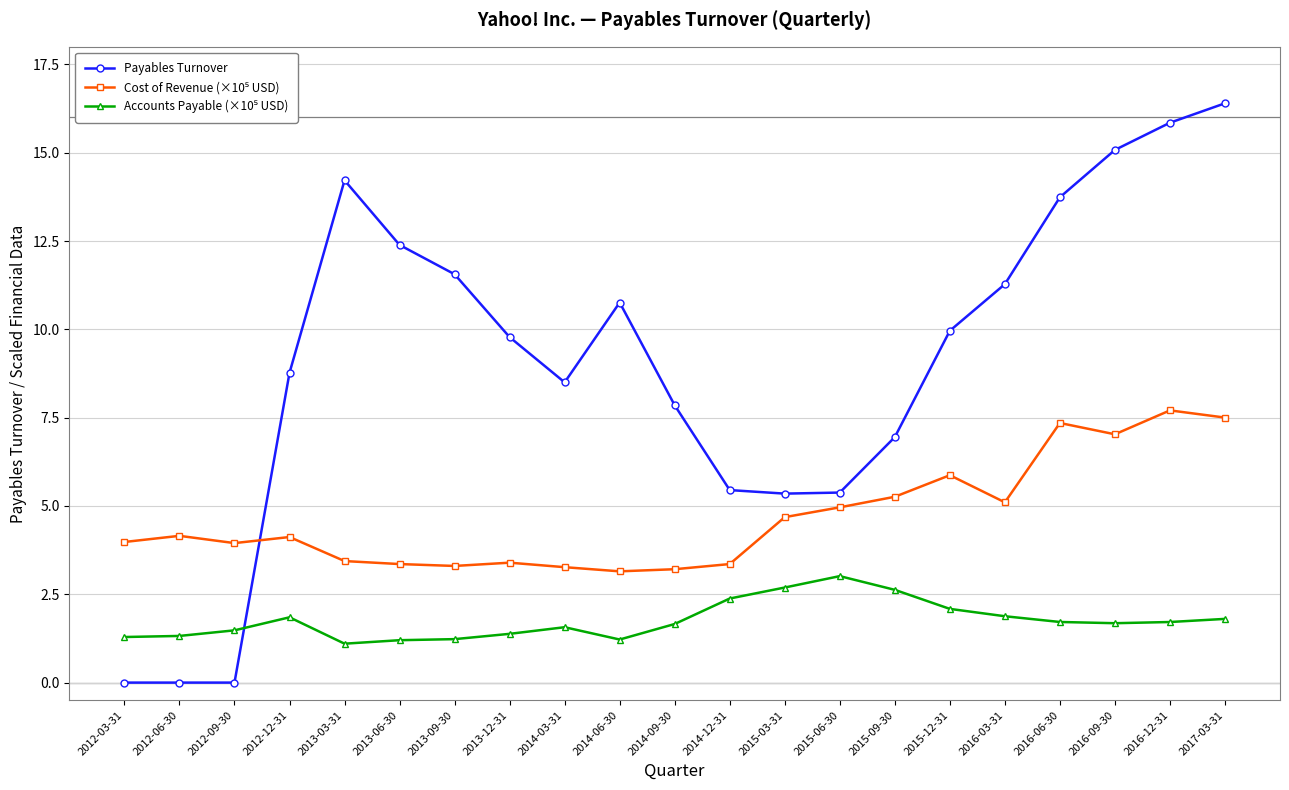

What is the label of the 10th point from the right?

2014-12-31